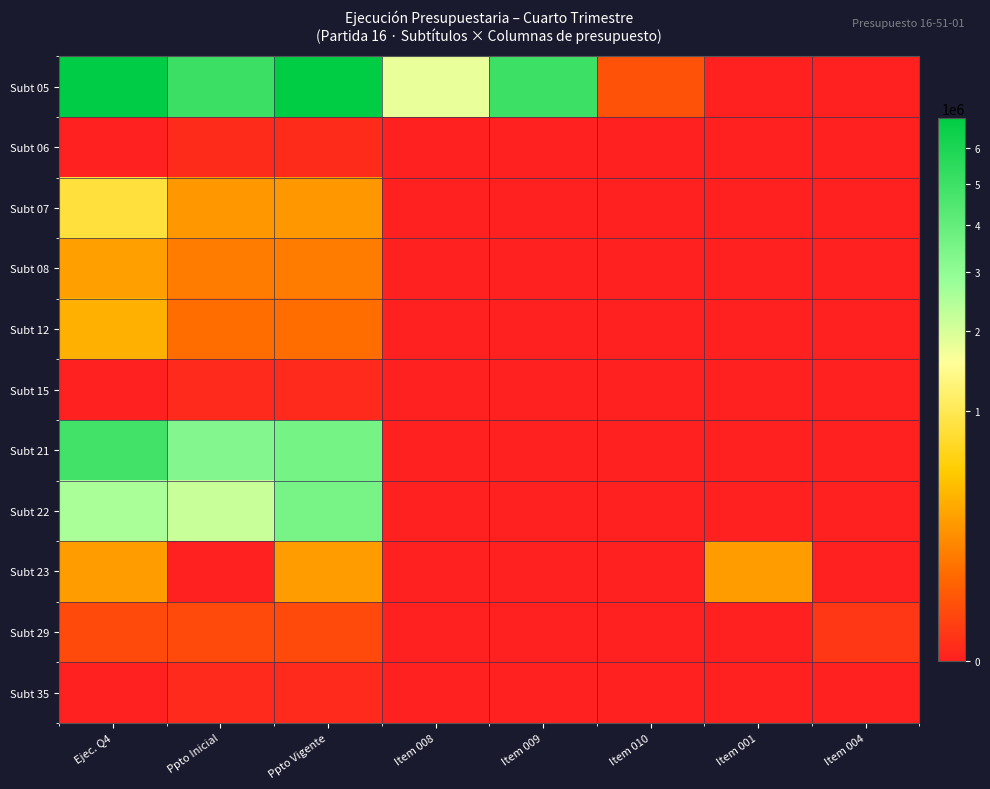

How many categories are shown in the chart?

8